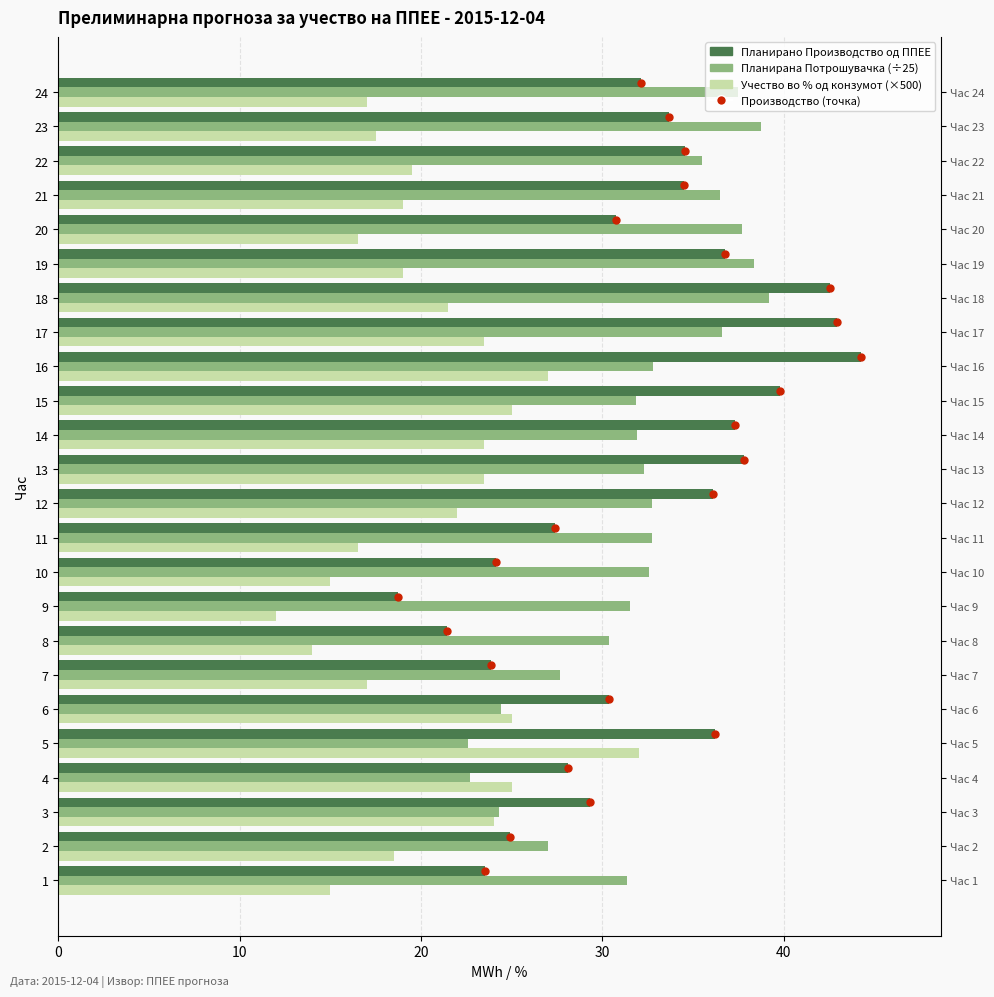

Reading left to right, what are all the values shown in this chart?

Планирано Производство од ППЕЕ: 23.5	24.9	29.3	28.1	36.2	30.4	23.8	21.4	18.8	24.1	27.4	36.1	37.8	37.3	39.8	44.2	43.0	42.6	36.8	30.8	34.5	34.5	33.7	32.1
Планирана Потрошувачка (÷25): 31.4	27.0	24.3	22.7	22.6	24.4	27.7	30.4	31.5	32.6	32.7	32.7	32.3	31.9	31.9	32.8	36.6	39.2	38.4	37.7	36.5	35.5	38.8	37.5
Учество во % од конзумот (×500): 15.0	18.5	24.0	25.0	32.0	25.0	17.0	14.0	12.0	15.0	16.5	22.0	23.5	23.5	25.0	27.0	23.5	21.5	19.0	16.5	19.0	19.5	17.5	17.0